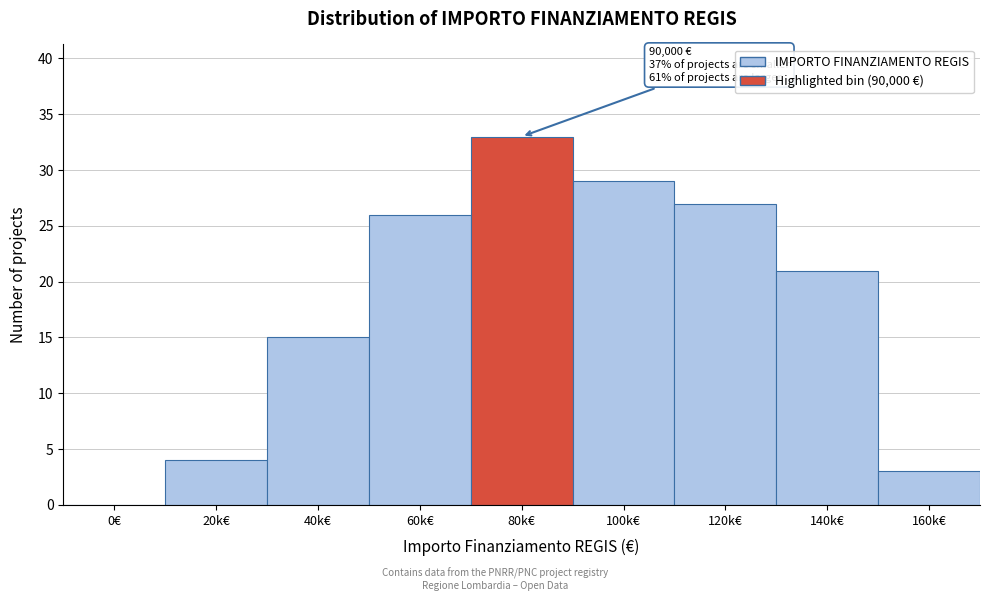

Reading left to right, list all the values displayed in this chart.

0€=0	20k€=4	40k€=15	60k€=26	80k€=33	100k€=29	120k€=27	140k€=21	160k€=3